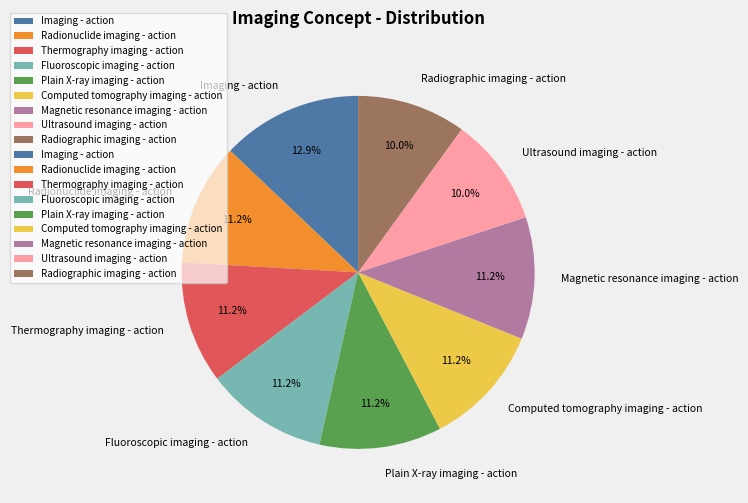

To the nearest percent, what is the average slice percentage?

11%